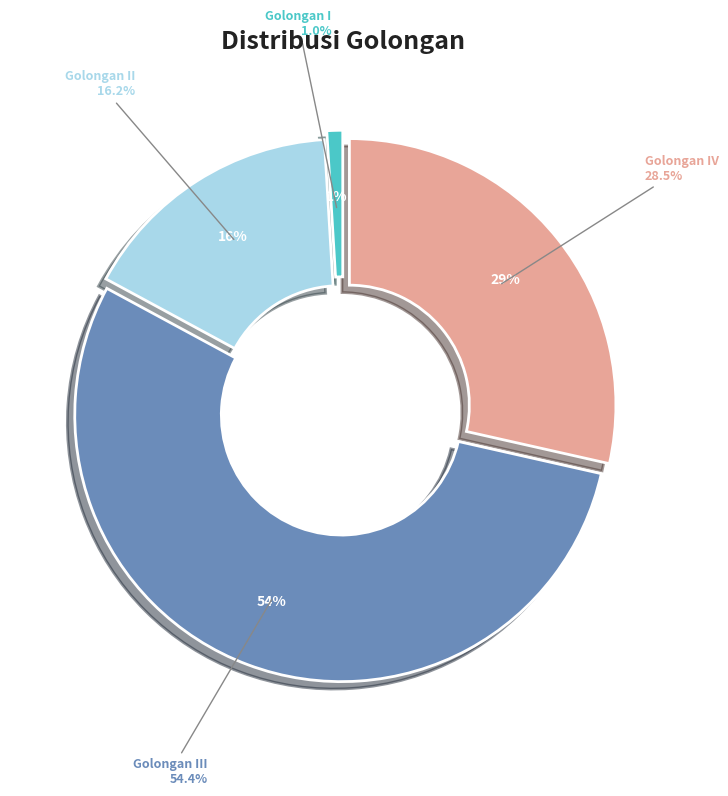

Does Golongan I account for over 50% of the chart?

No